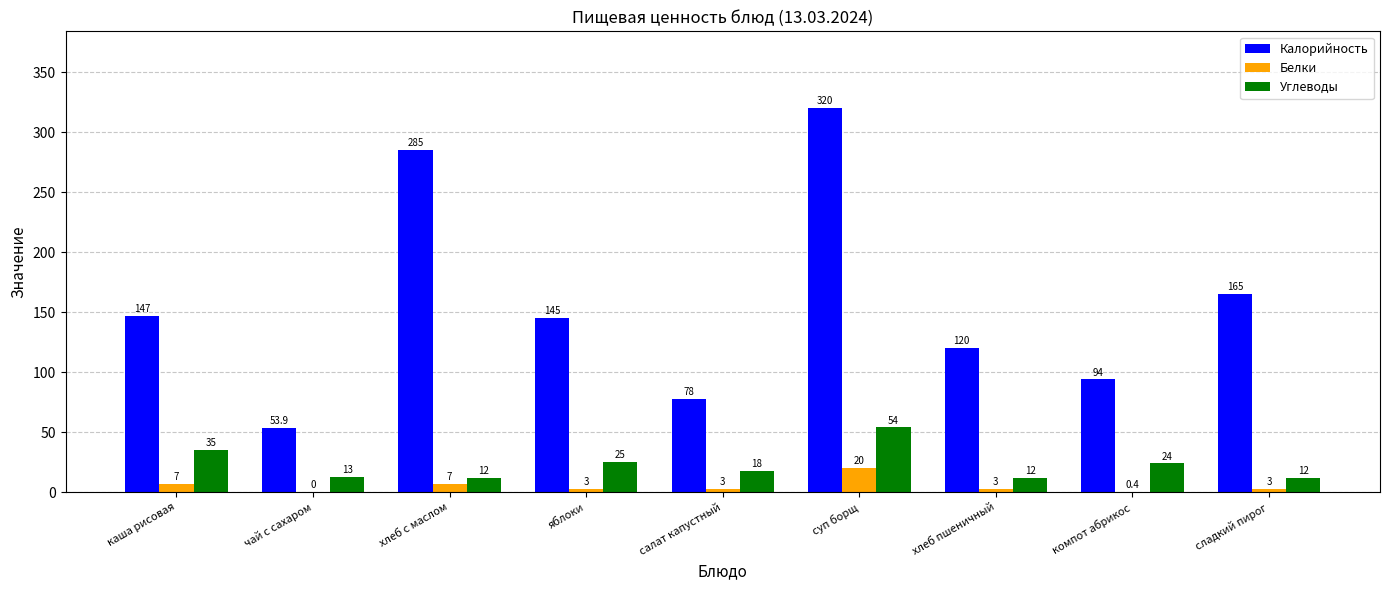

Are the bars grouped side by side (vs. stacked)?

Yes